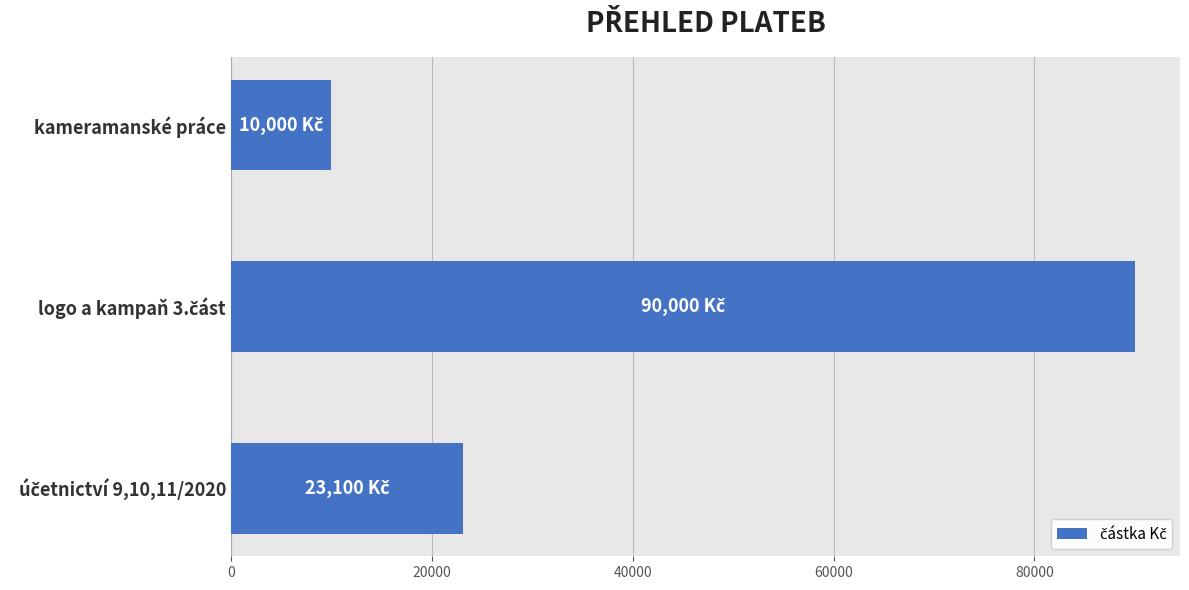

What value does the data have at kameramanské práce?

10000